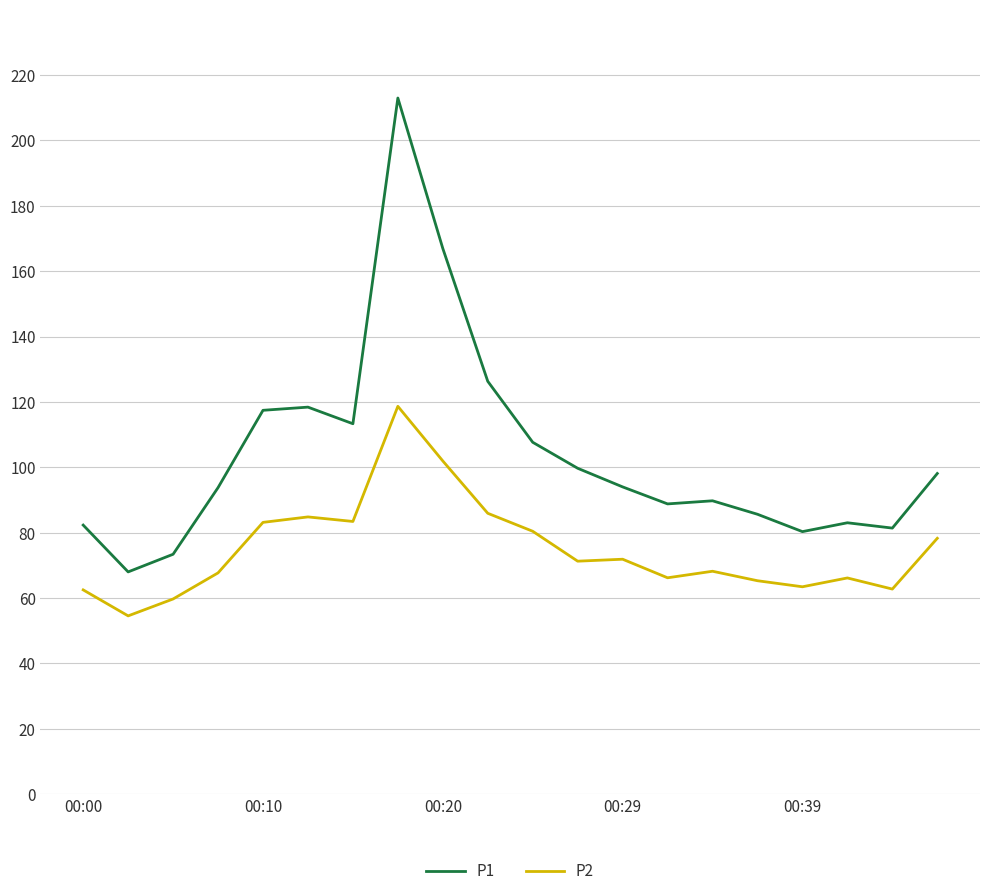

What is the maximum value for P2?

118.7